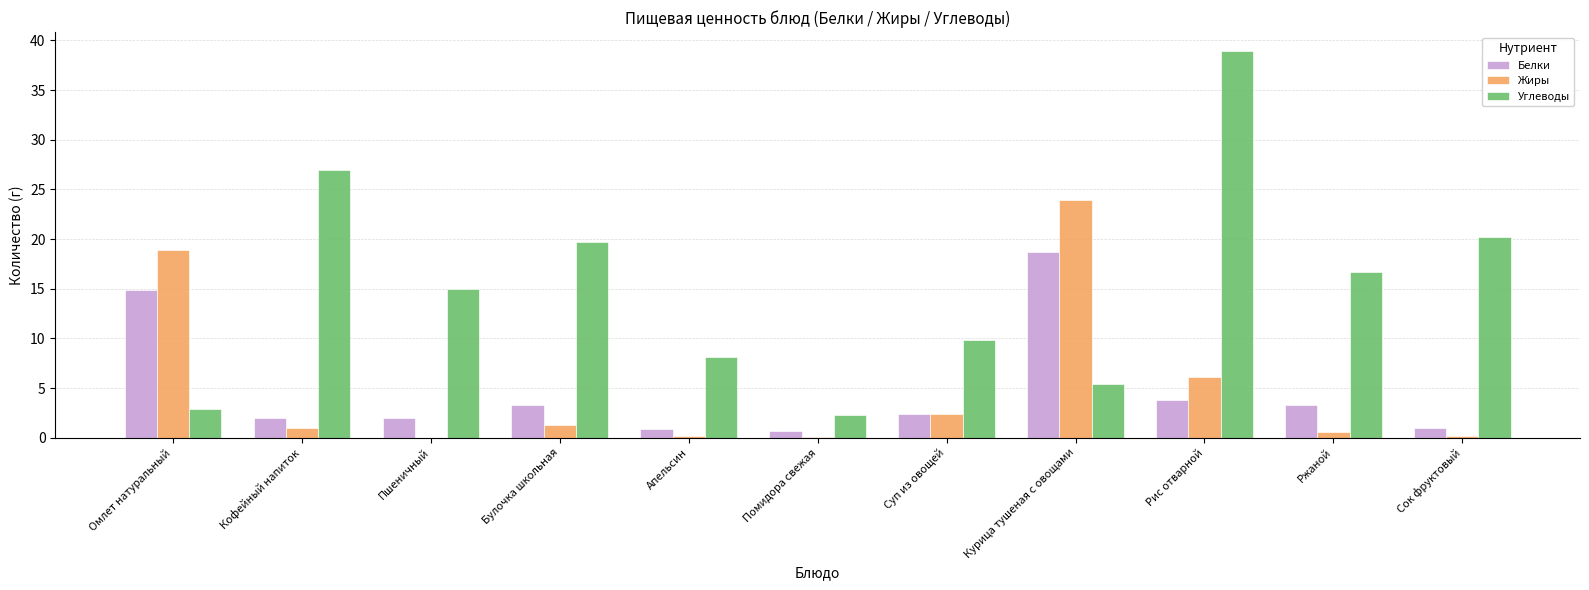

Which series changed the most between Булочка школьная and Суп из овощей?

Углеводы